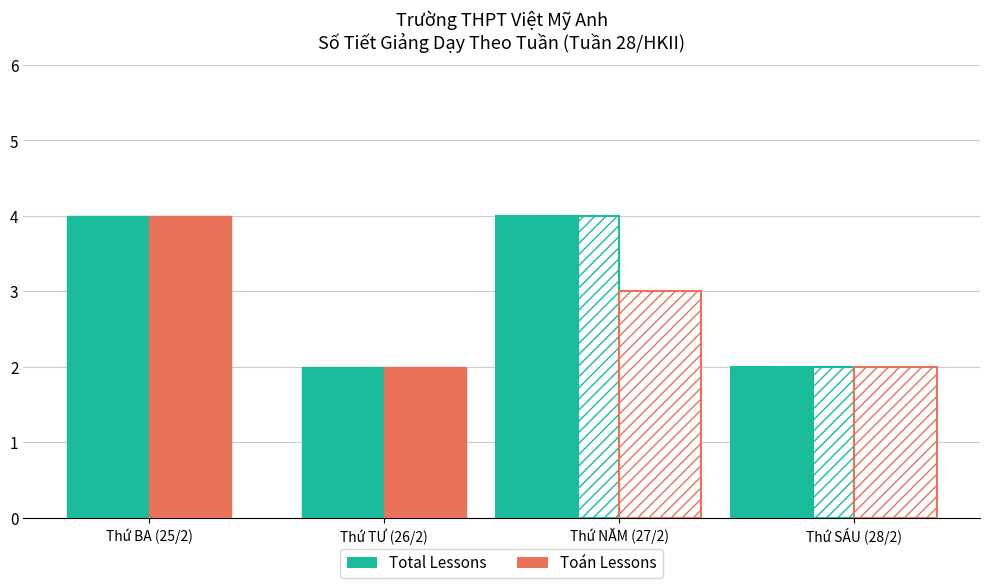

Is it true that Total Lessons equals 1 at Thứ BA (25/2)?

False